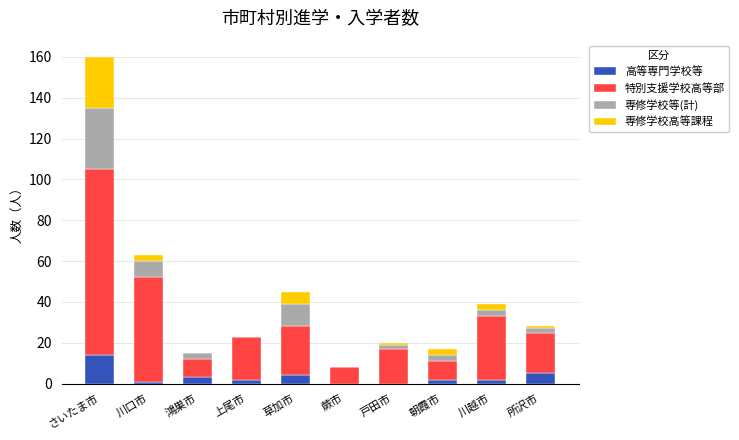

How many data points does each series have?

10